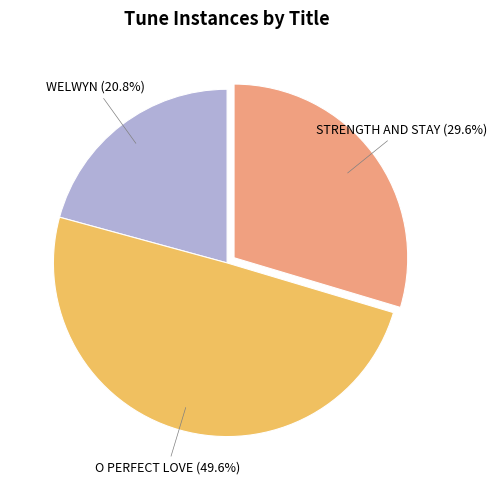

To the nearest percent, what is the combined percentage of WELWYN and STRENGTH AND STAY?

50%